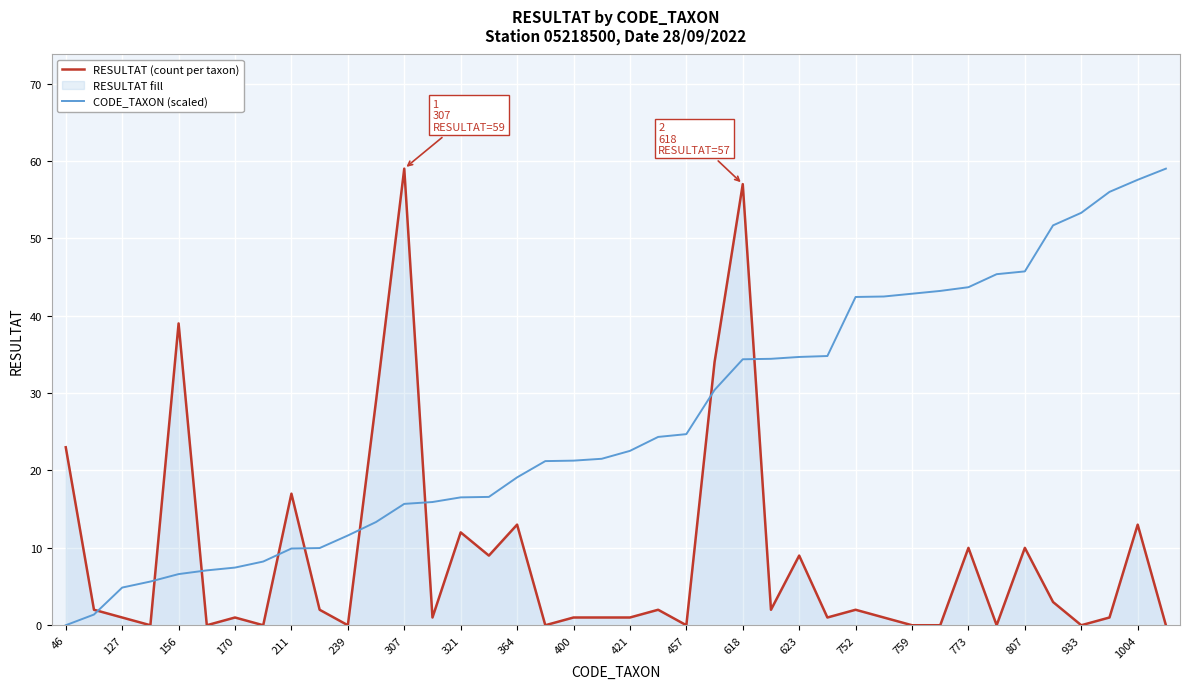

Reading left to right, what are all the values shown in this chart?

RESULTAT (count per taxon): 23.0	2.0	1.0	0.0	39.0	0.0	1.0	0.0	17.0	2.0	0.0	29.0	59.0	1.0	12.0	9.0	13.0	0.0	1.0	1.0	1.0	2.0	0.0	34.0	57.0	2.0	9.0	1.0	2.0	1.0	0.0	0.0	10.0	0.0	10.0	3.0	0.0	1.0	13.0	0.0
CODE_TAXON (scaled): 0.0	1.4	4.9	5.6	6.6	7.1	7.5	8.2	9.9	10.0	11.6	13.3	15.7	15.9	16.5	16.6	19.1	21.2	21.3	21.5	22.5	24.3	24.7	30.4	34.4	34.4	34.7	34.8	42.4	42.5	42.8	43.2	43.7	45.4	45.7	51.7	53.3	56.0	57.6	59.0